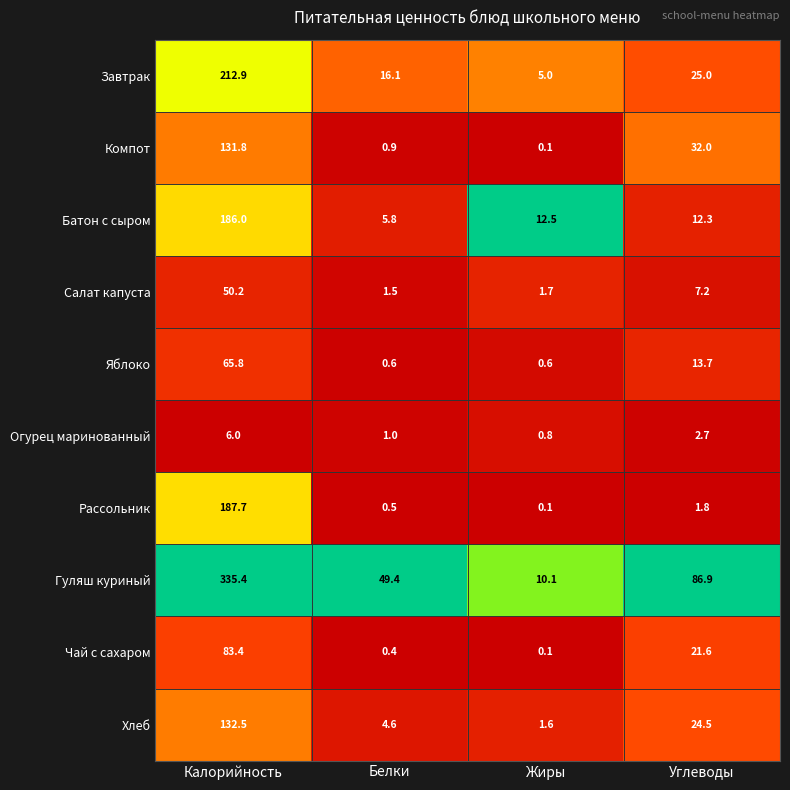

At which category is the sum across all series the highest?

Калорийность